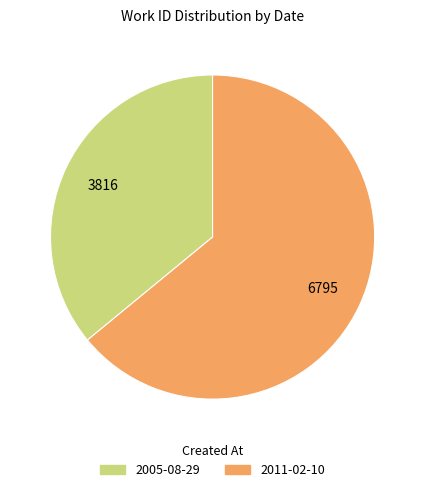

Is 2005-08-29 the majority of the pie?

No